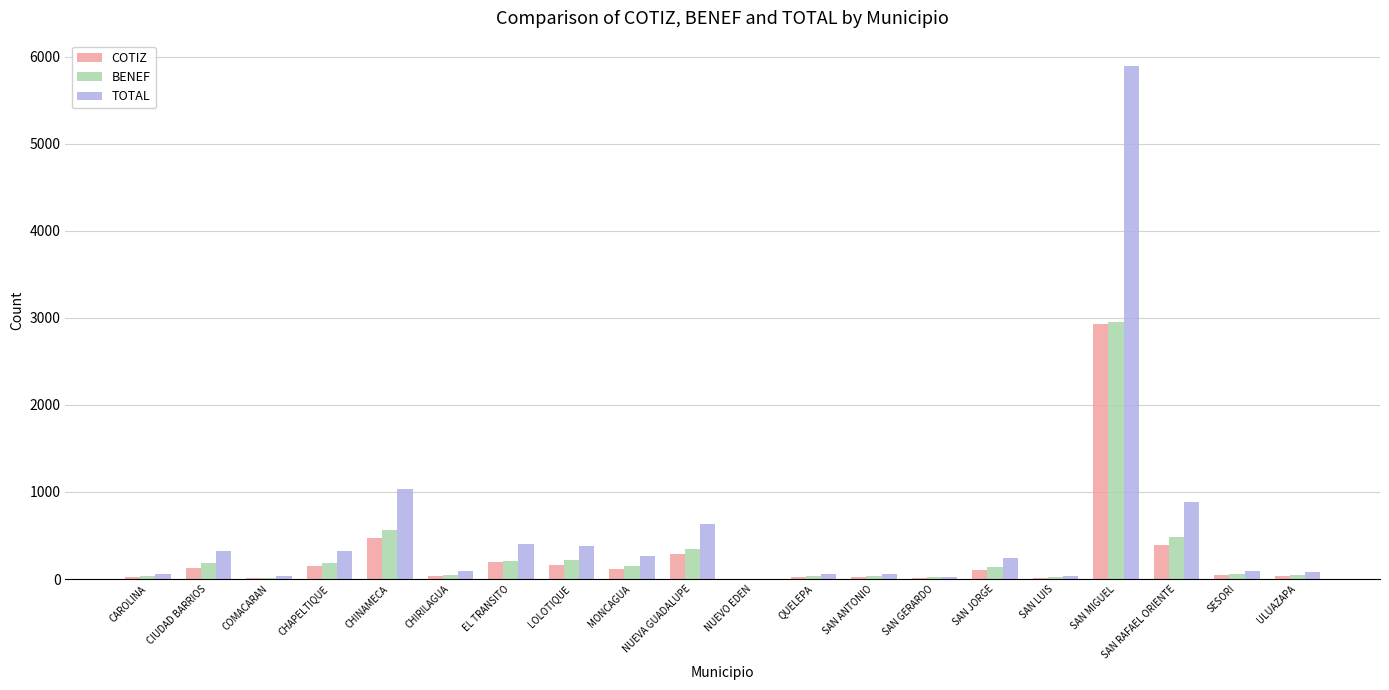

Where is COTIZ nearest to the value 1467?

CHINAMECA